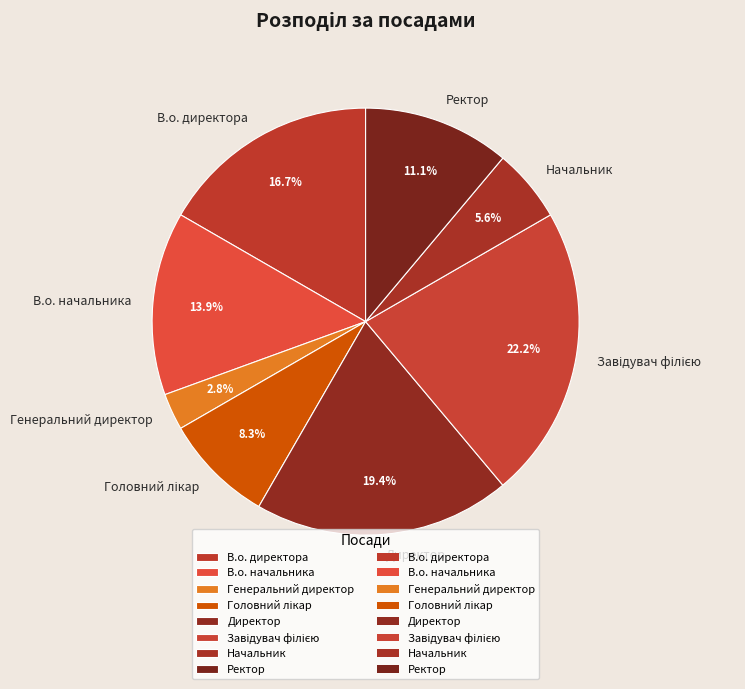

What percentage do Директор and Начальник together represent?

25.0%